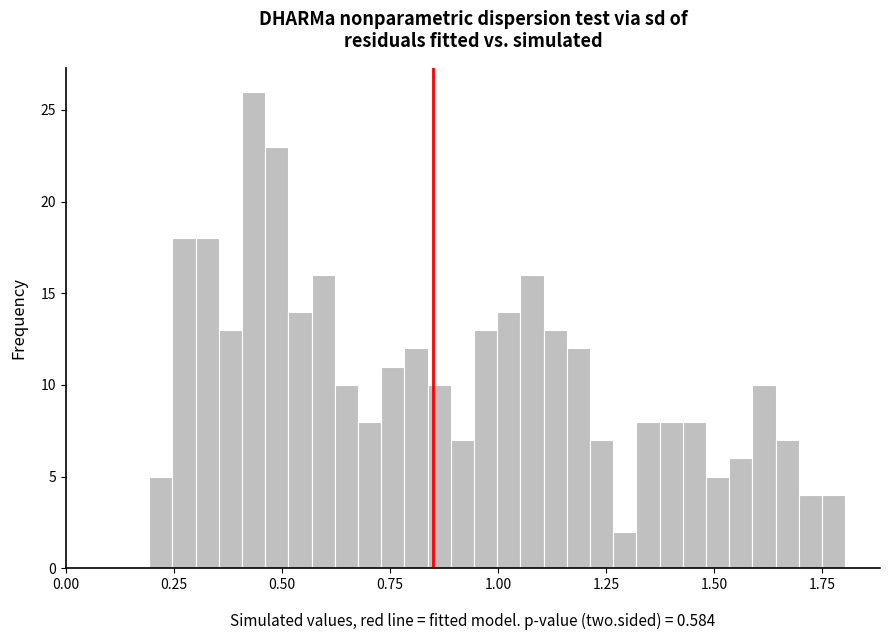

Read against the x-axis, roughly where is the centre of the tallest bar?

0.45